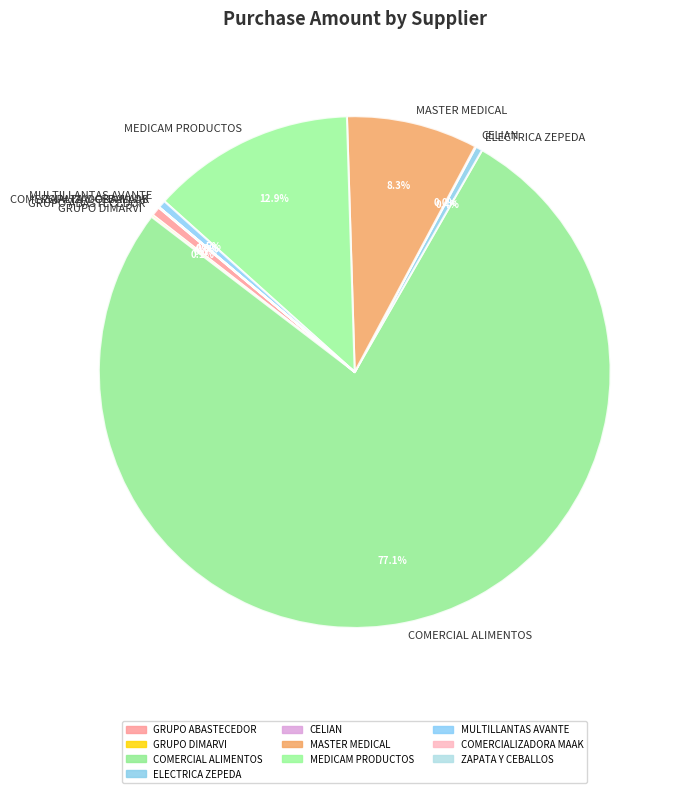

What is the total percentage of MASTER MEDICAL and GRUPO ABASTECEDOR?

8.9%